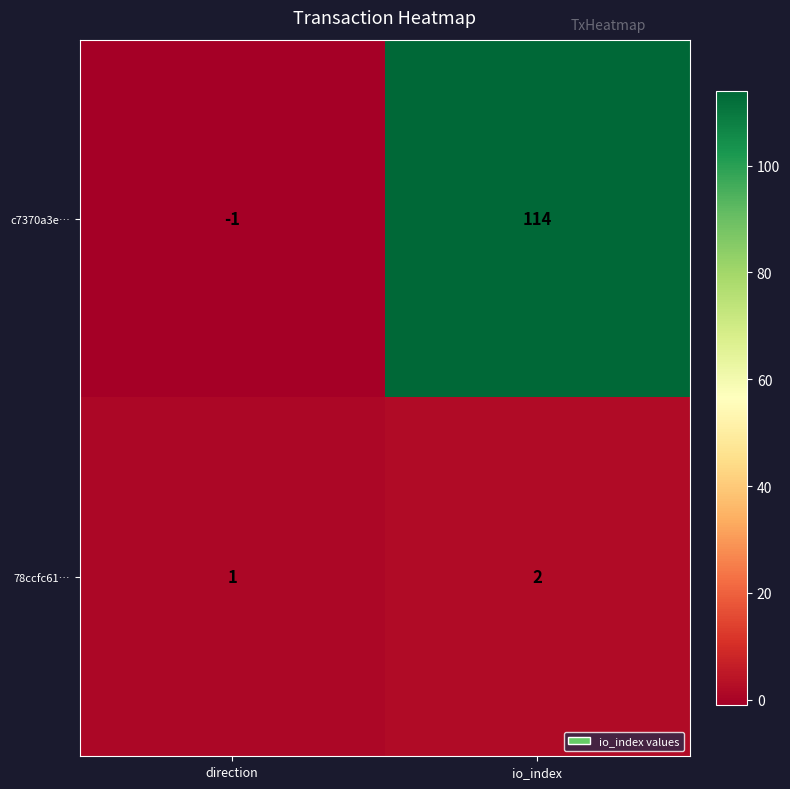

Which category has the lowest value in the c7370a3e… series?

direction